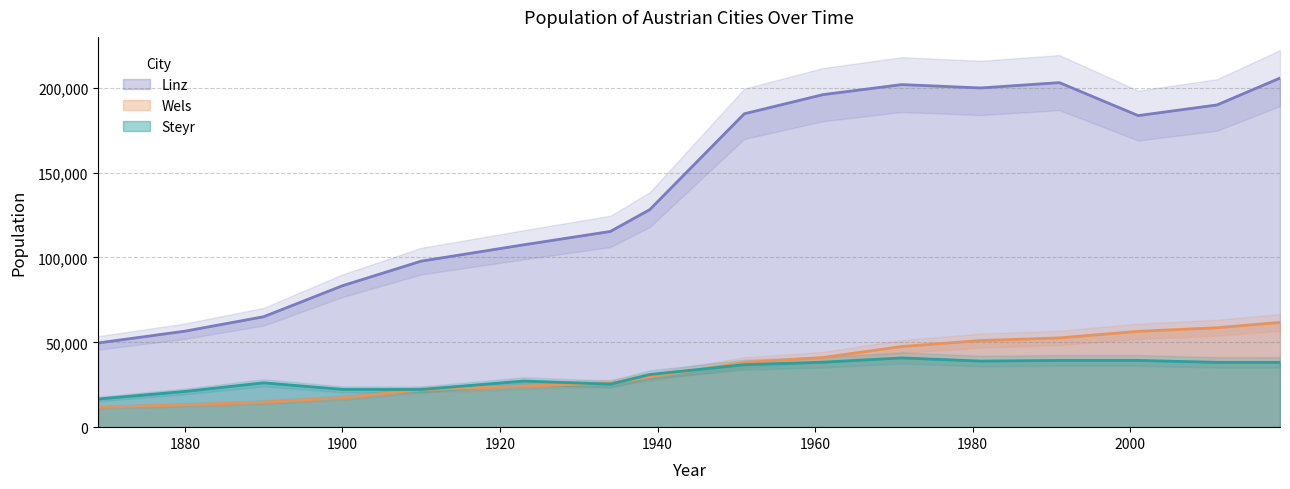

What is the maximum value for Wels?

61727